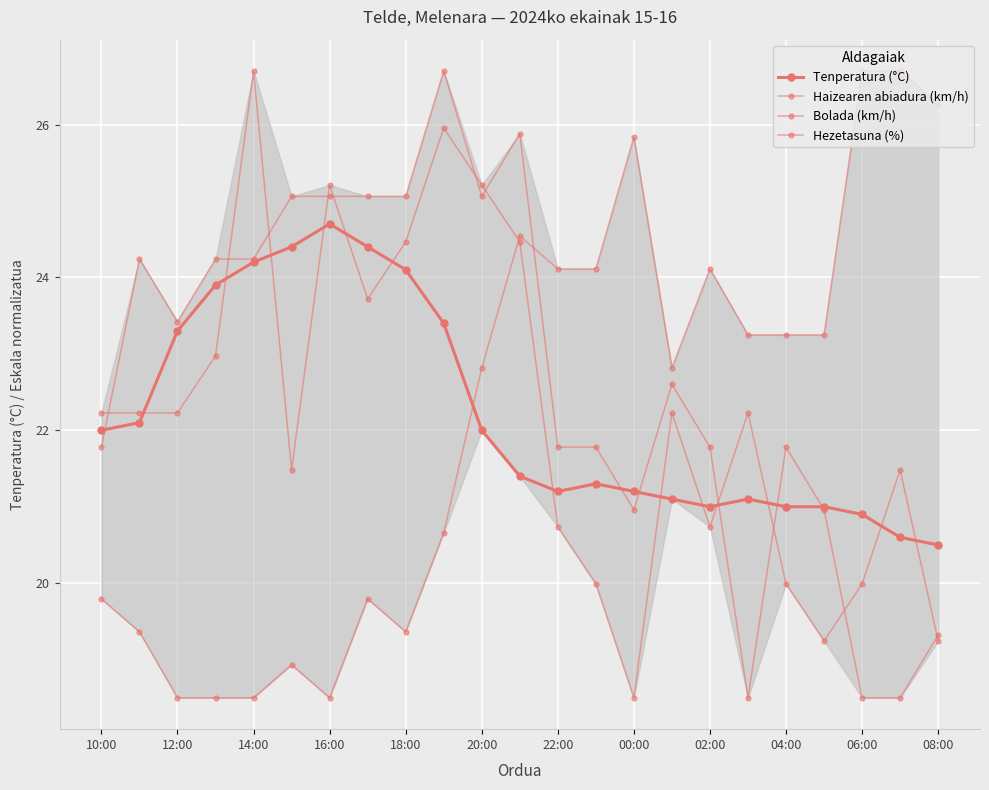

What are all the series names shown in the legend?

Tenperatura (°C), Haizearen abiadura (km/h), Bolada (km/h), Hezetasuna (%)